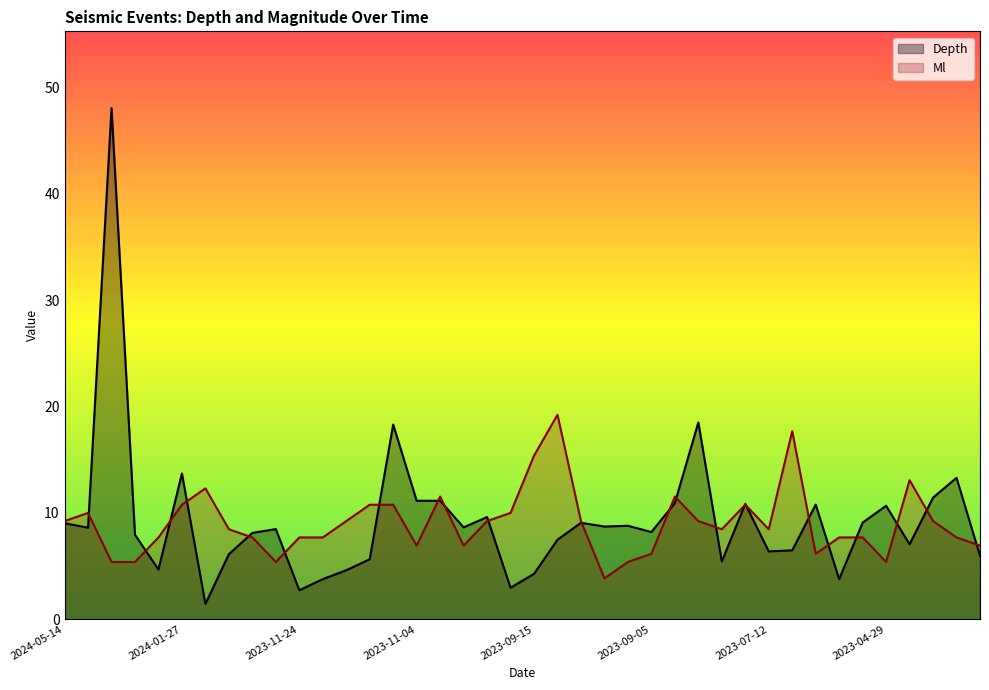

After their last crossing, which series has the higher values: Ml or Depth?

Ml